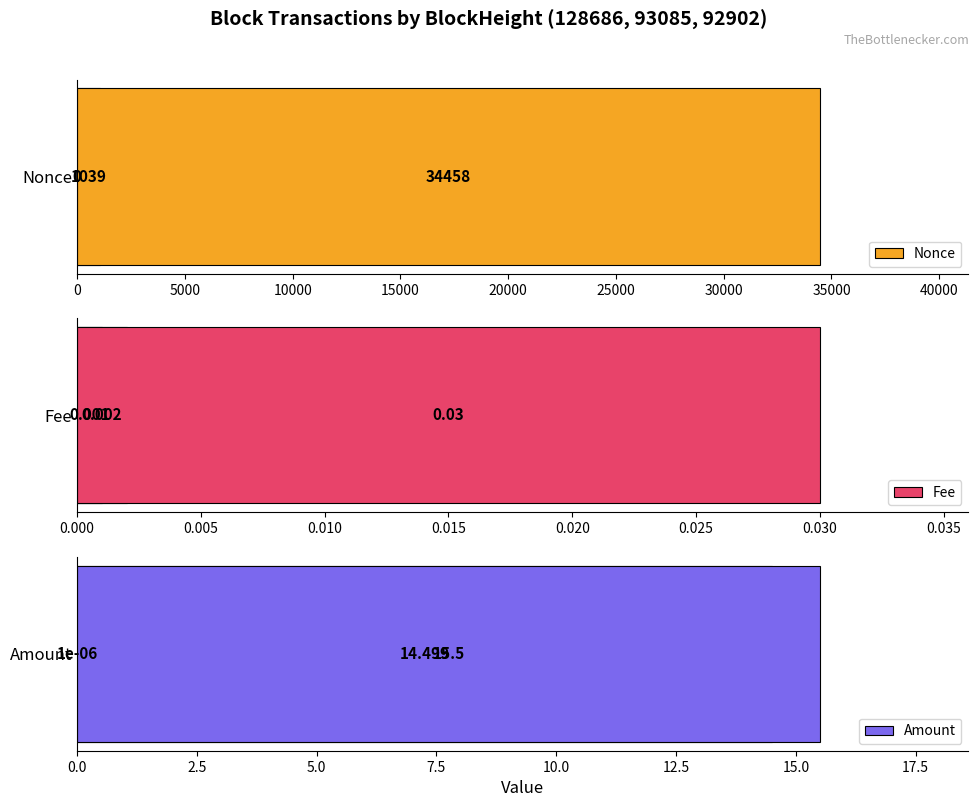

How many bars are there in total?

9